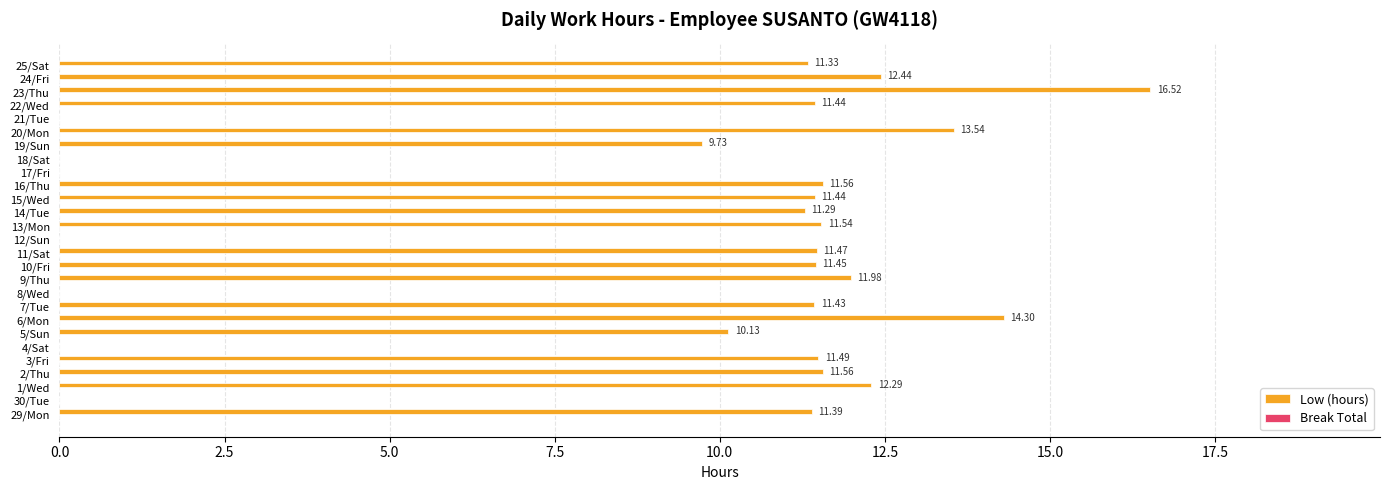

How many categories are shown in the chart?

27